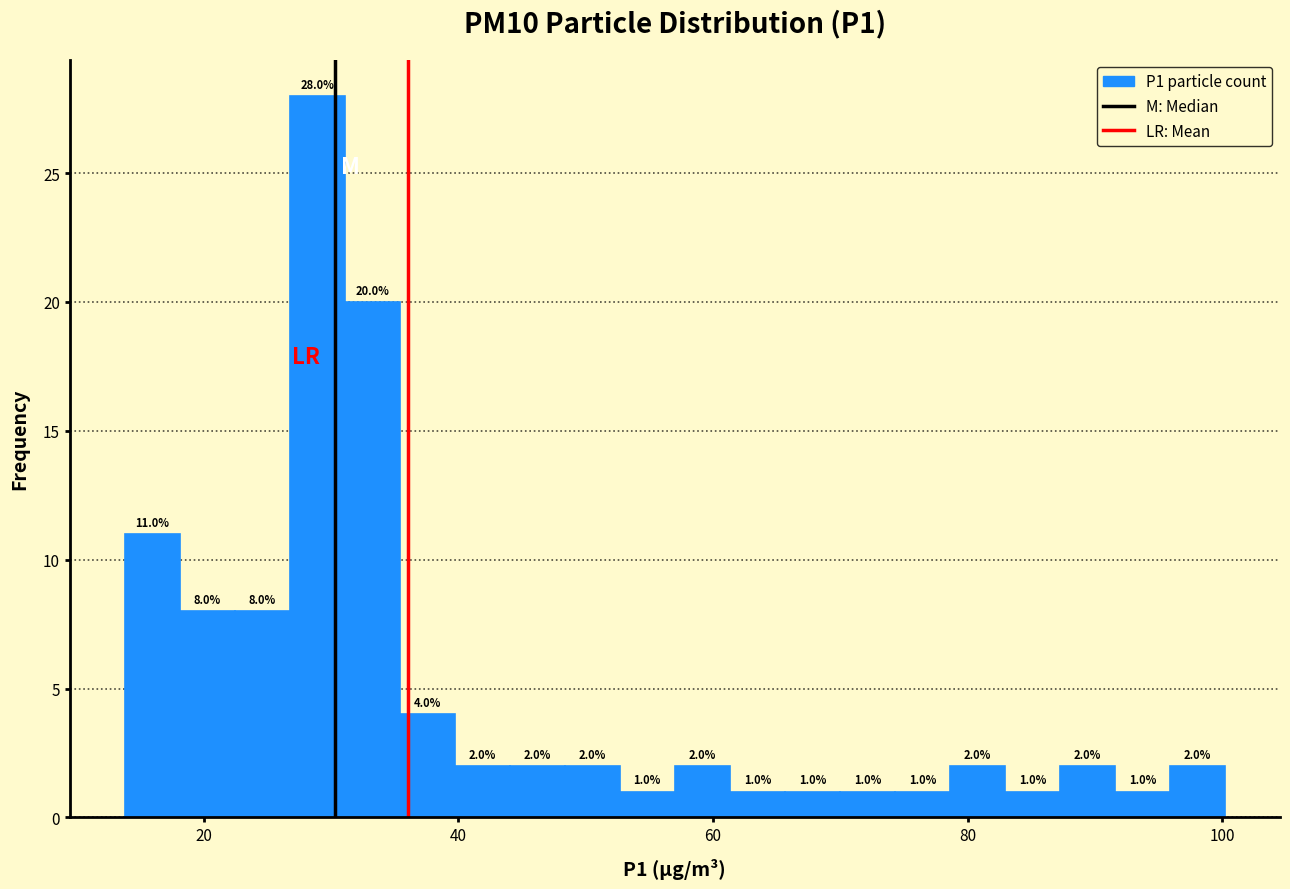

Read against the x-axis, roughly where is the centre of the tallest bar?

28